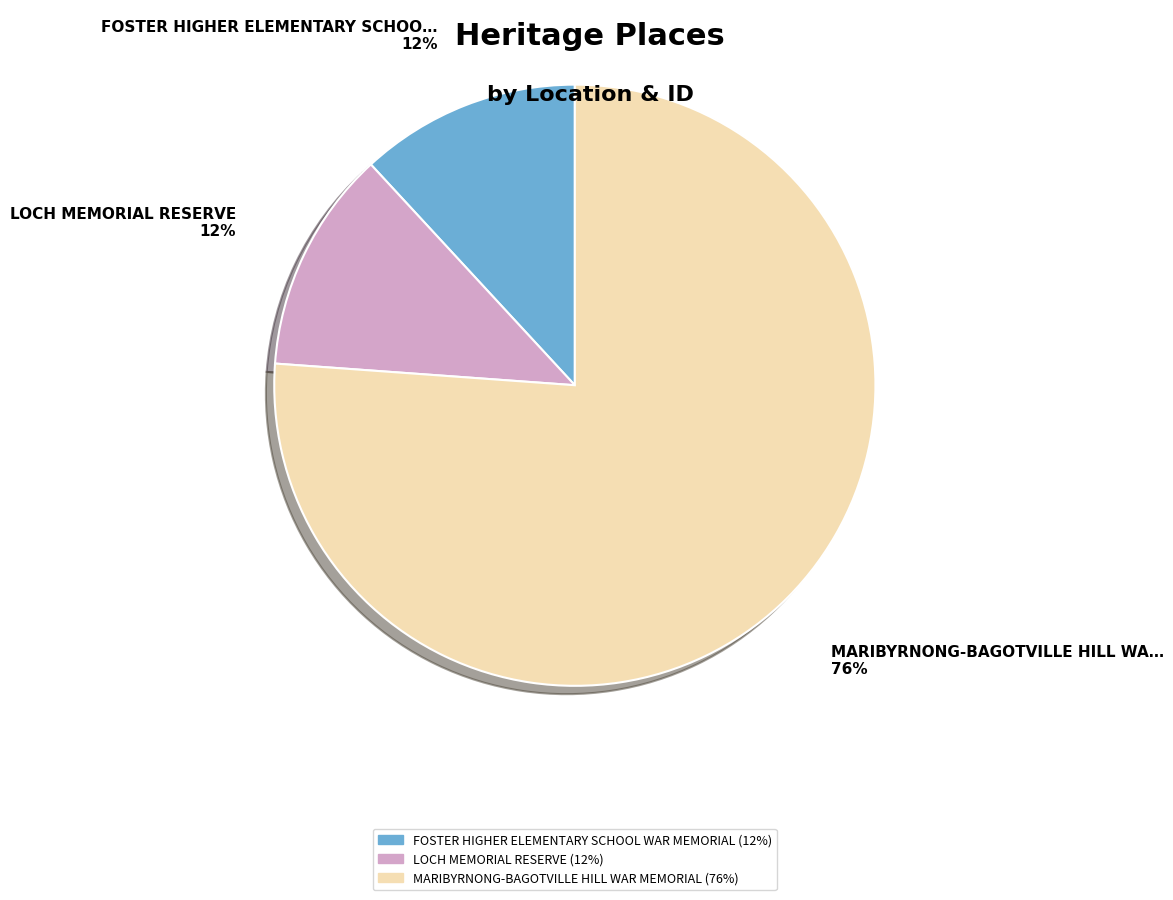

To the nearest percent, what is the difference between the largest and smallest slice percentages?

64%